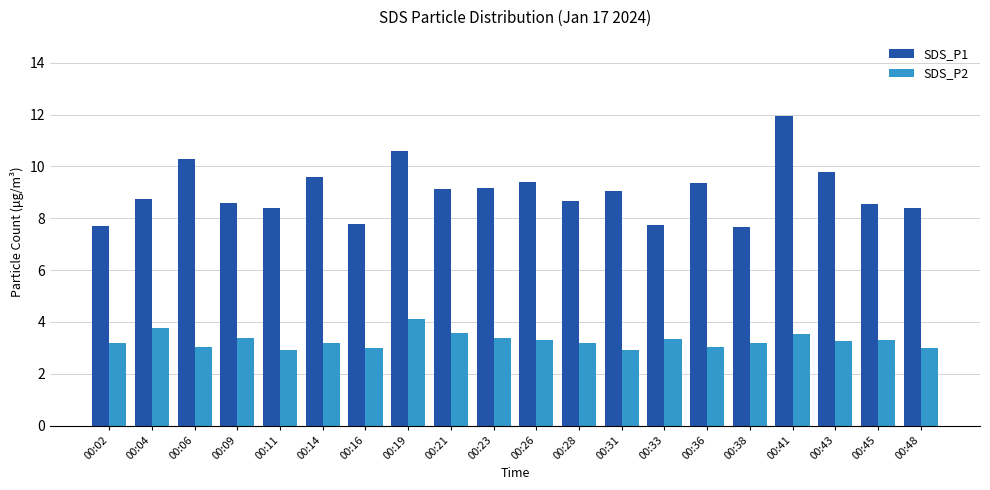

How many groups of bars are there?

20